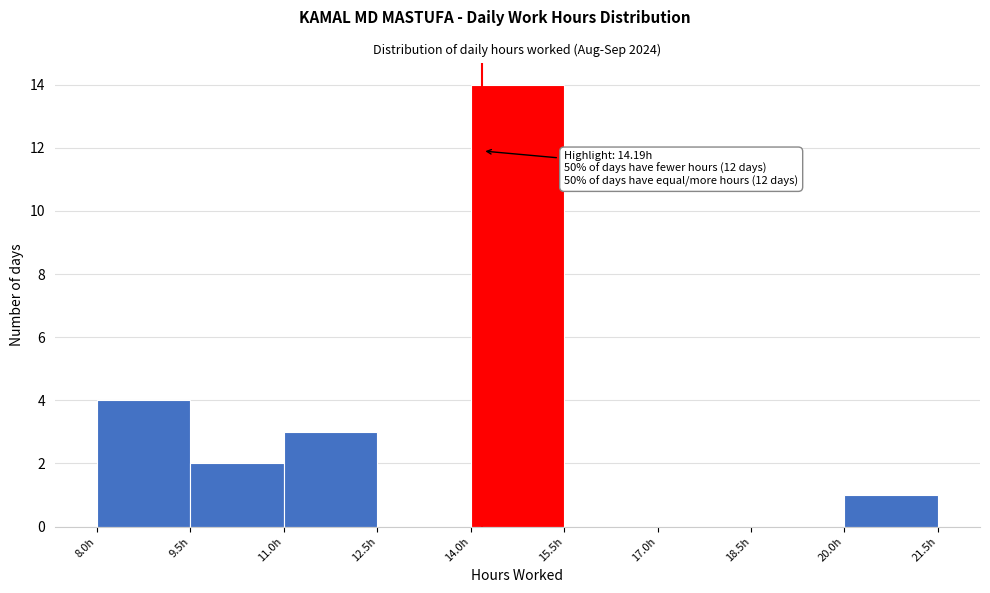

Which range on the x-axis has the tallest bar?

14.0 to 15.5